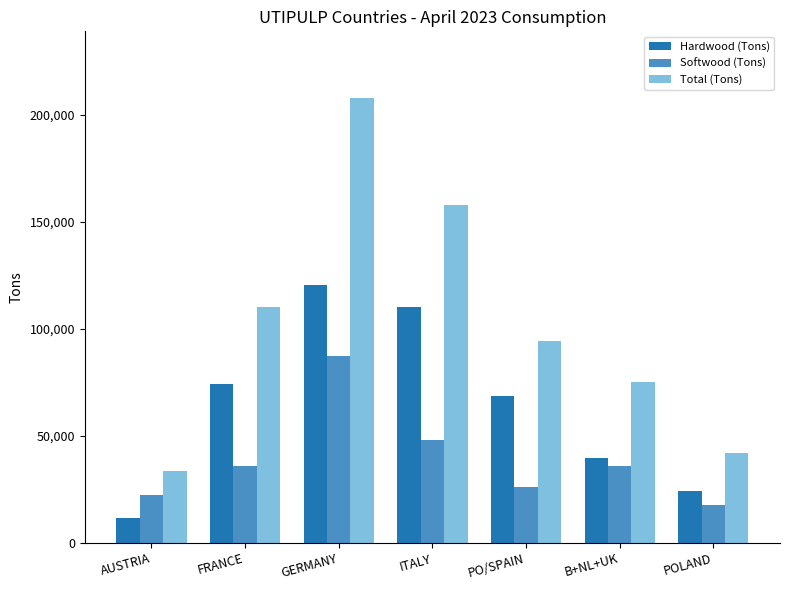

What is the difference between the highest and lowest values at POLAND?

24118